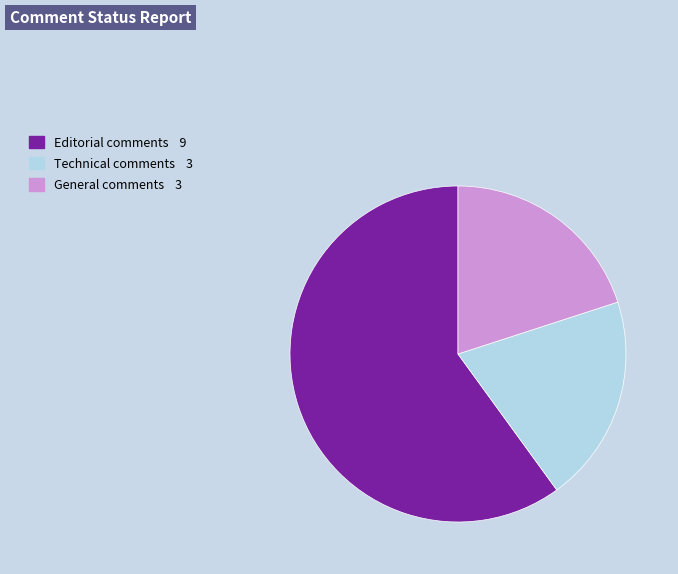

Combined, do General comments and Technical comments account for over 50%?

No